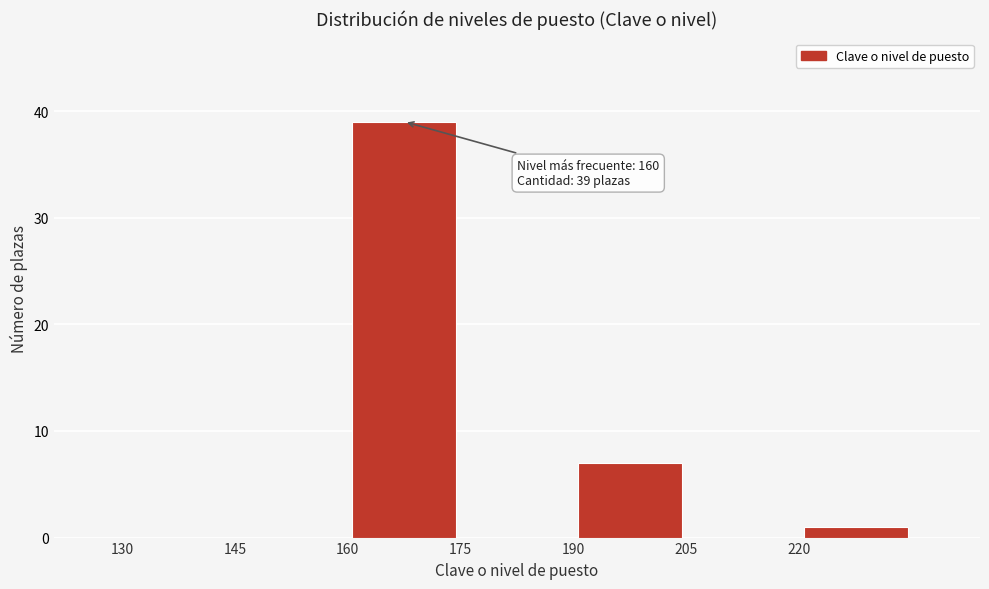

Over which range of the x-axis is the bar tallest?

160 to 175